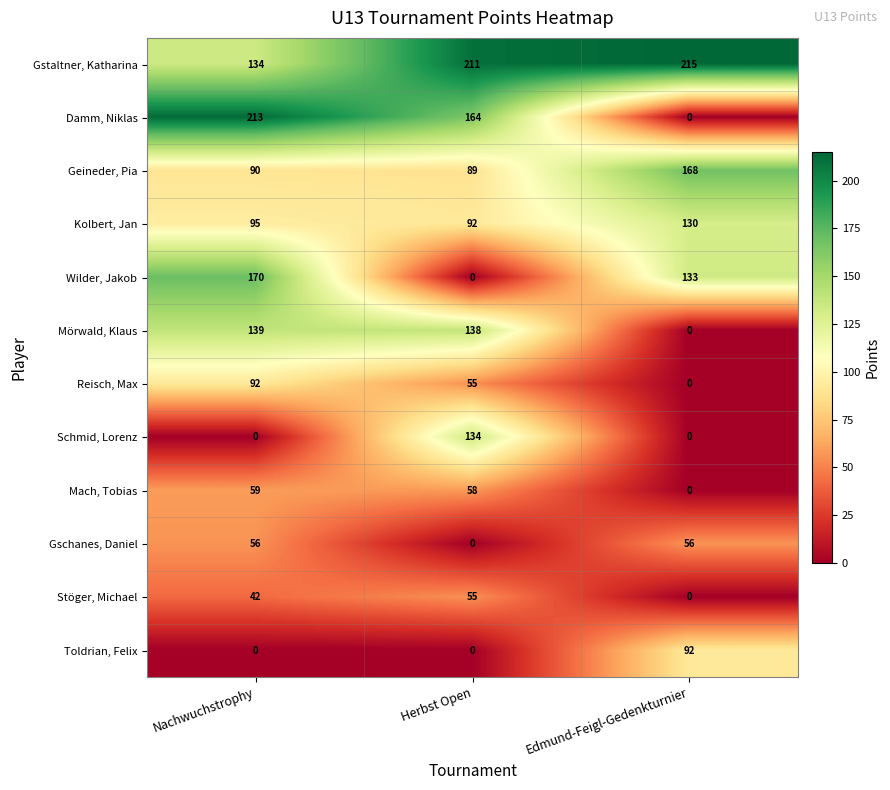

True or false: Toldrian, Felix has a value of 0 at Nachwuchstrophy.

True